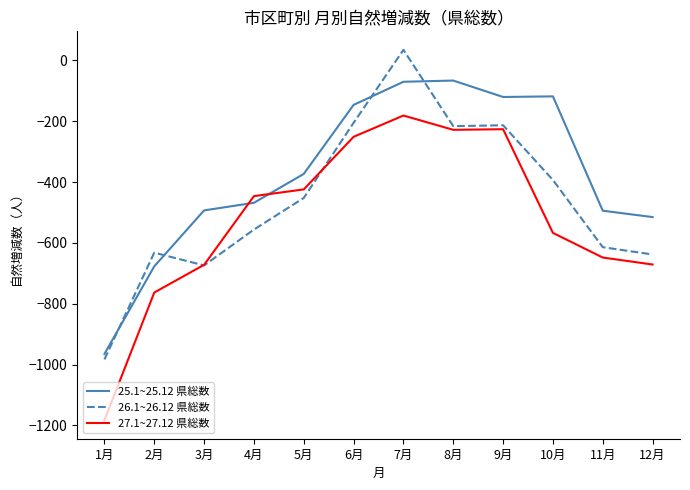

Does the chart display data point markers on the line(s)?

No